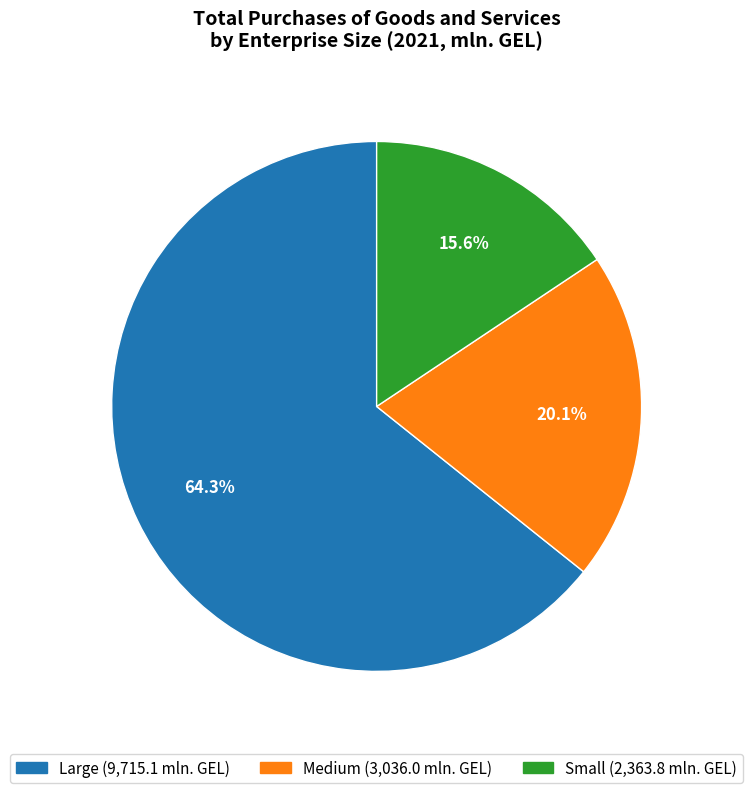

What percentage is the Small slice, to the nearest percent?

16%